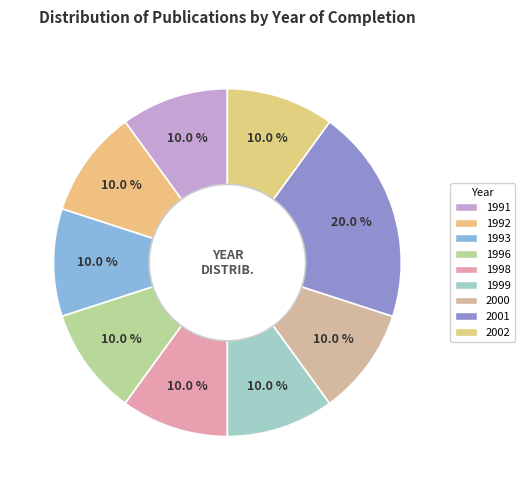

Combined, do 1991 and 1993 account for over 50%?

No